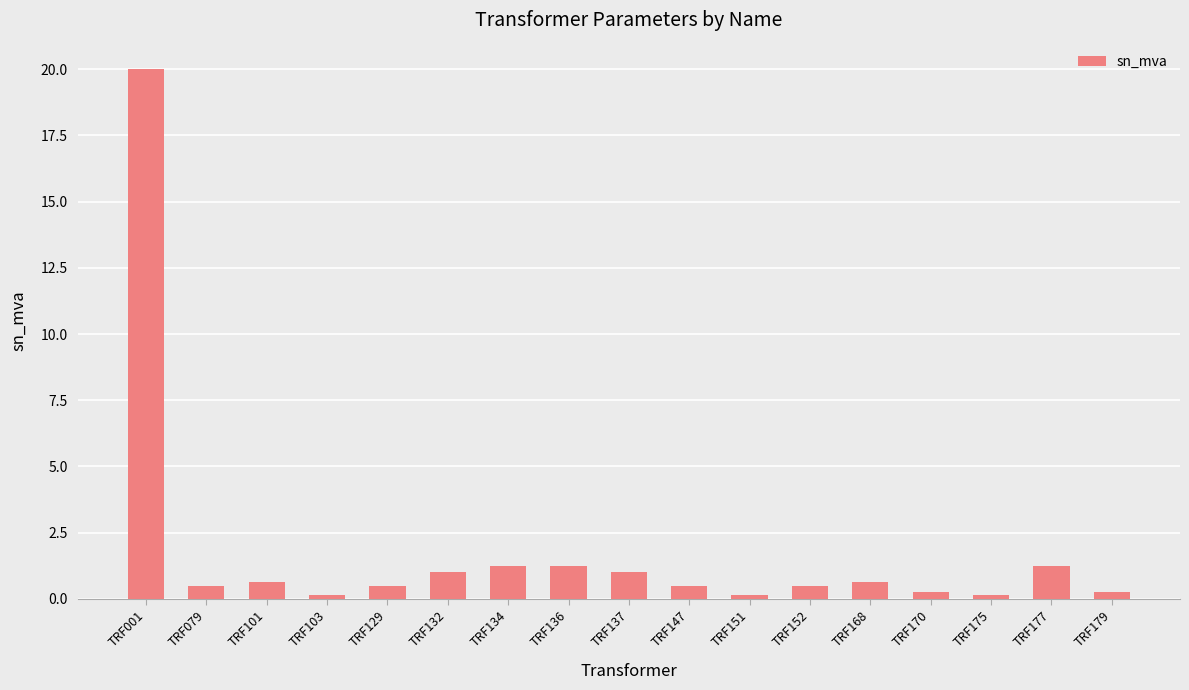

What value does the data have at TRF132?

1.0